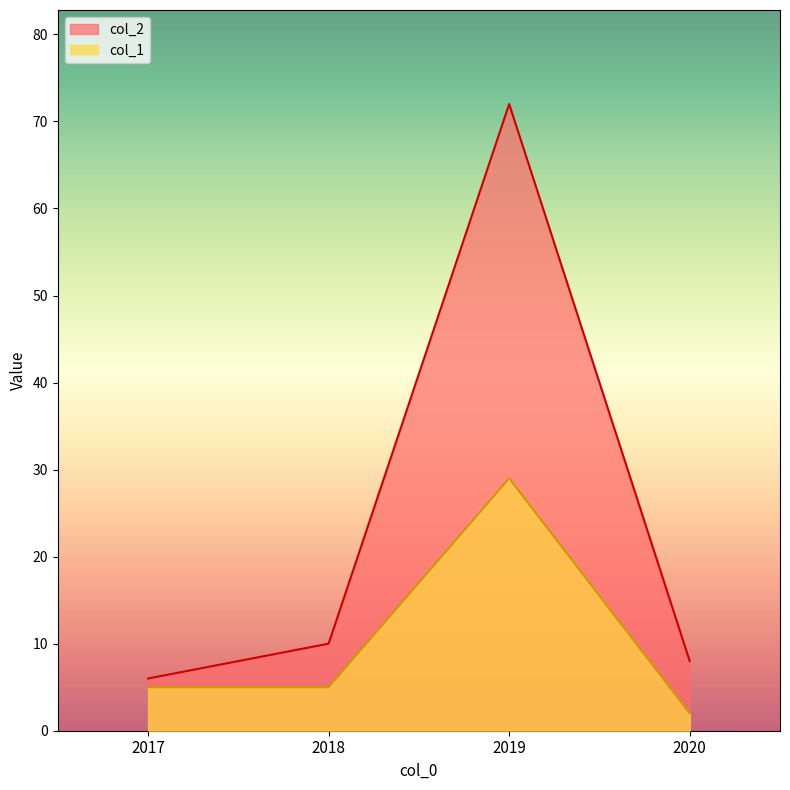

True or false: col_1 has a value of 5 at 2017.

True